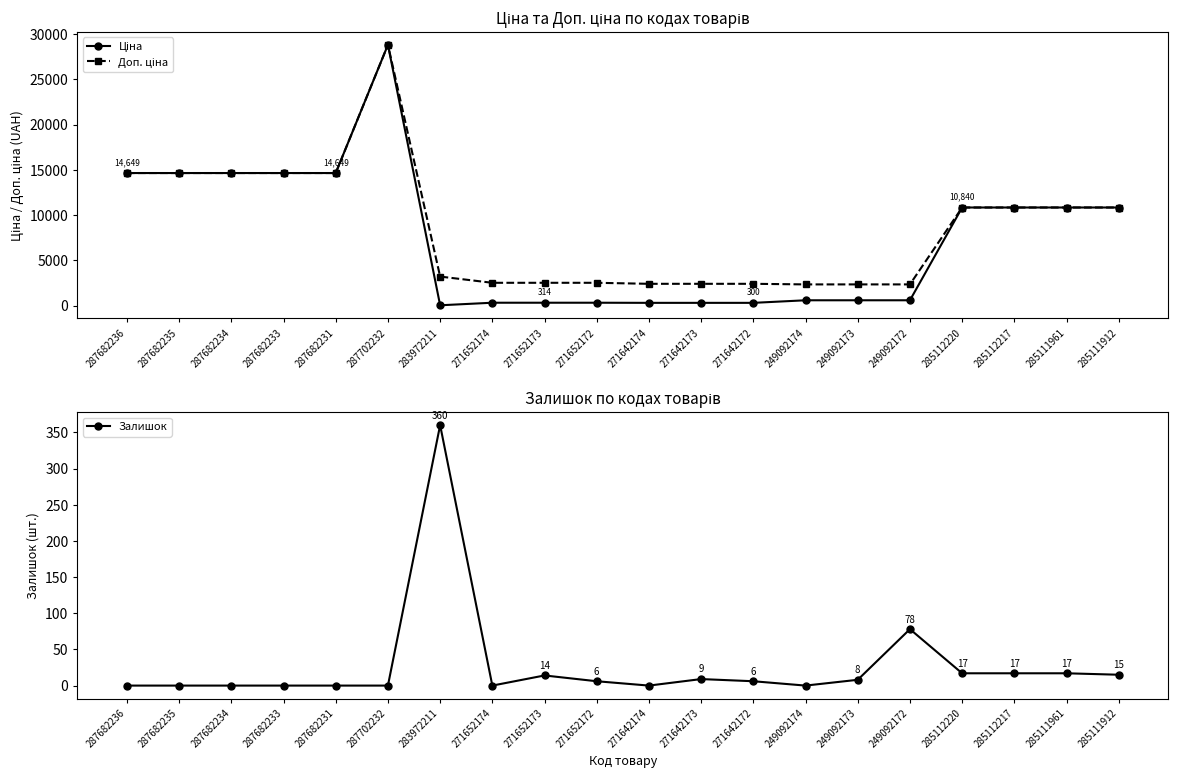

True or false: Ціна has a value of 403.4 at 249092174.

False